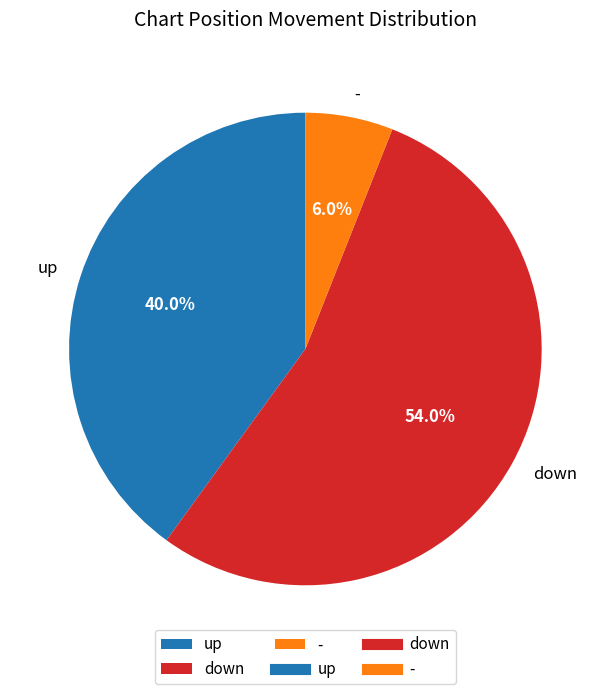

How much of the chart is everything except -?

94.0%